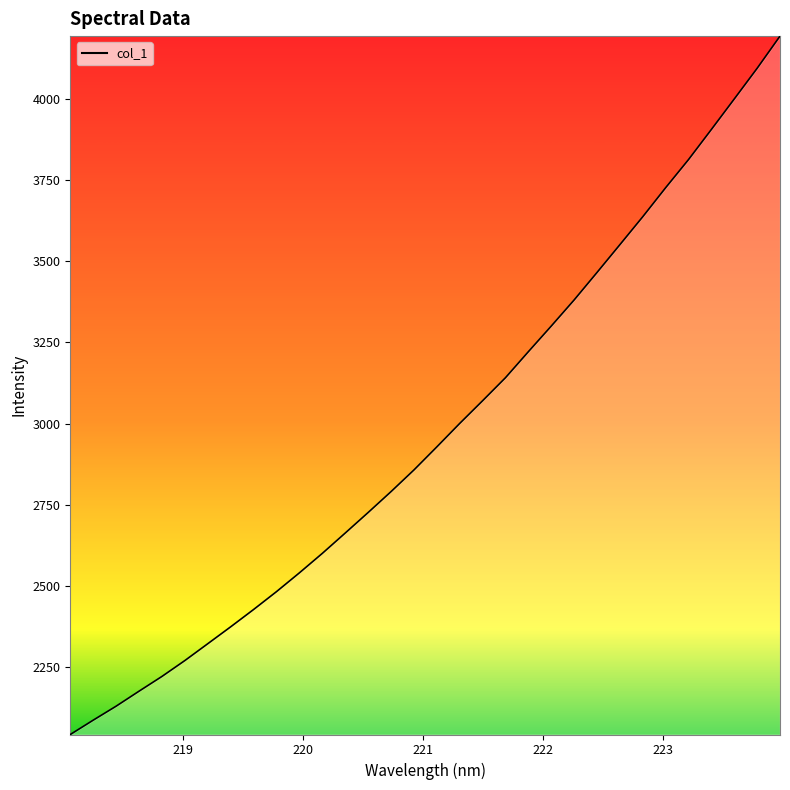

What is the smallest value displayed?

2040.3